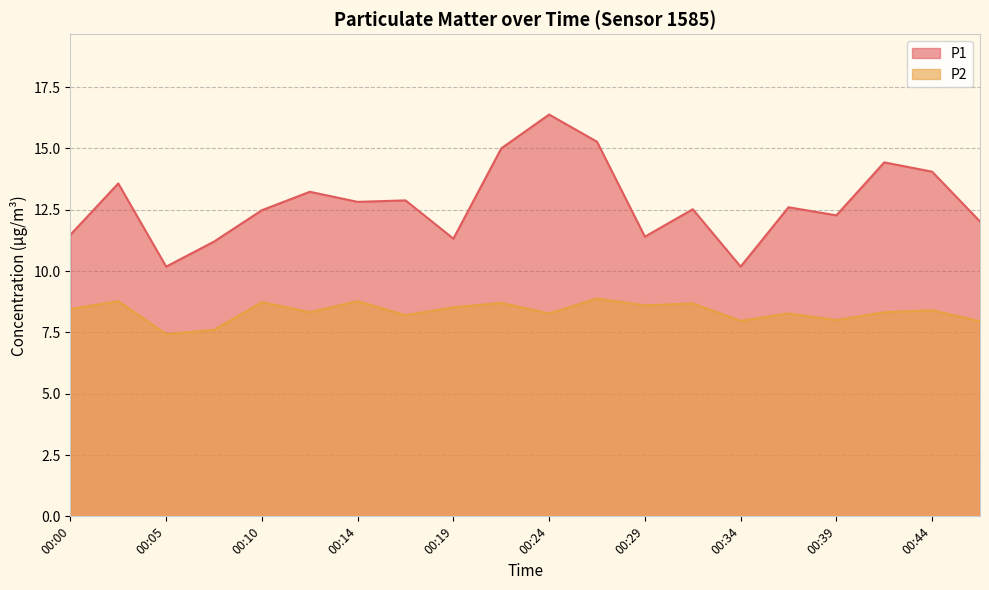

What is the sum of the P2 values at 00:24 and 00:02?

17.0